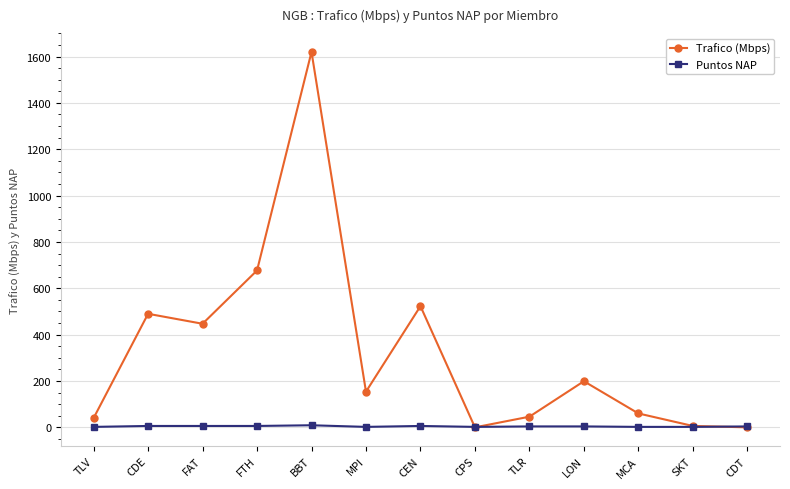

True or false: Trafico (Mbps) has more than 0 points higher than both neighbors.

True